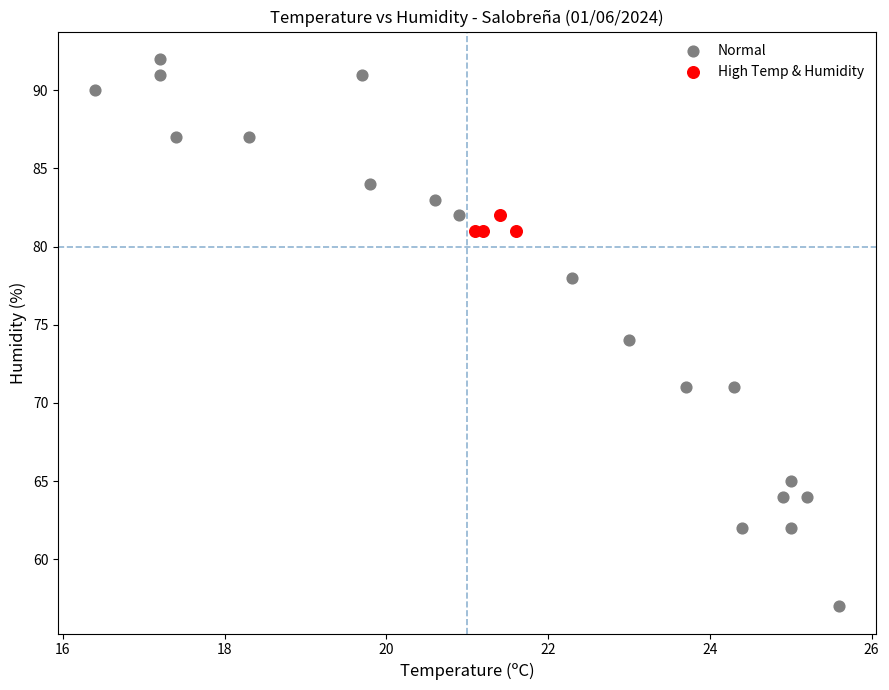

Which series reaches the minimum Y coordinate?

Normal